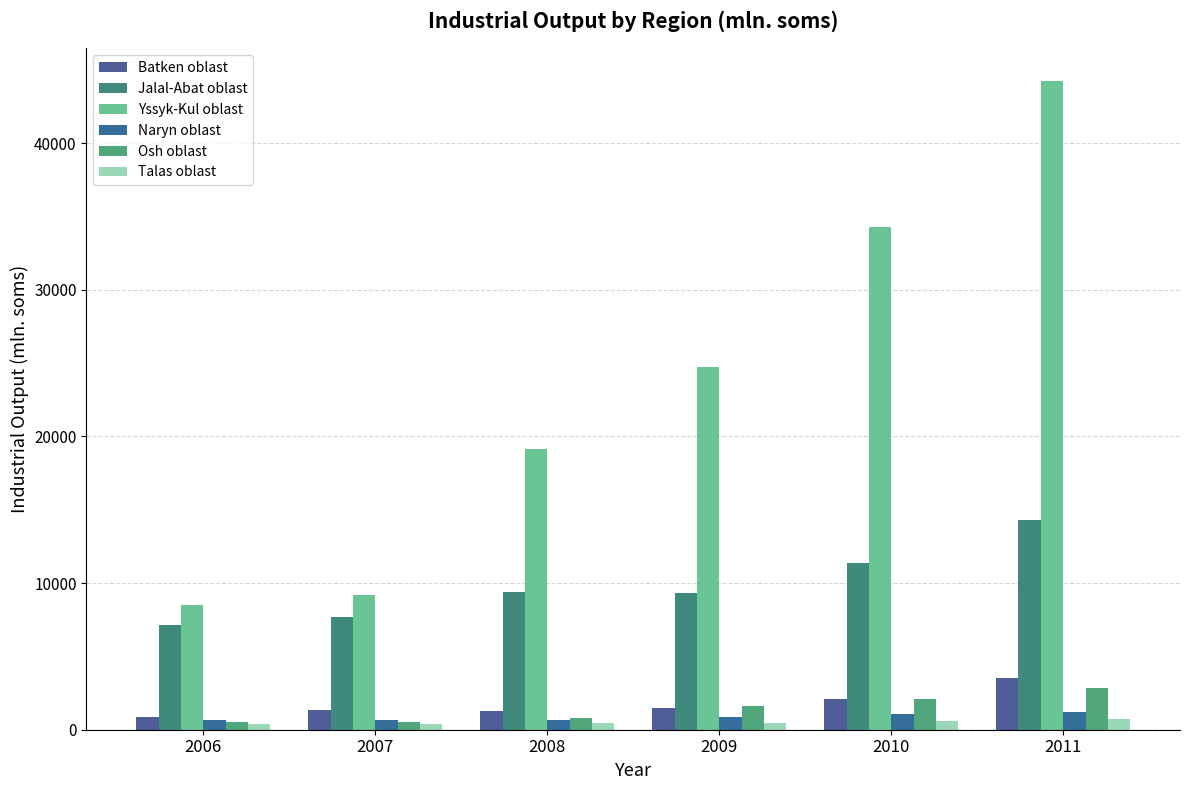

What is the spread (max minus min) of values at 2007?

8785.5